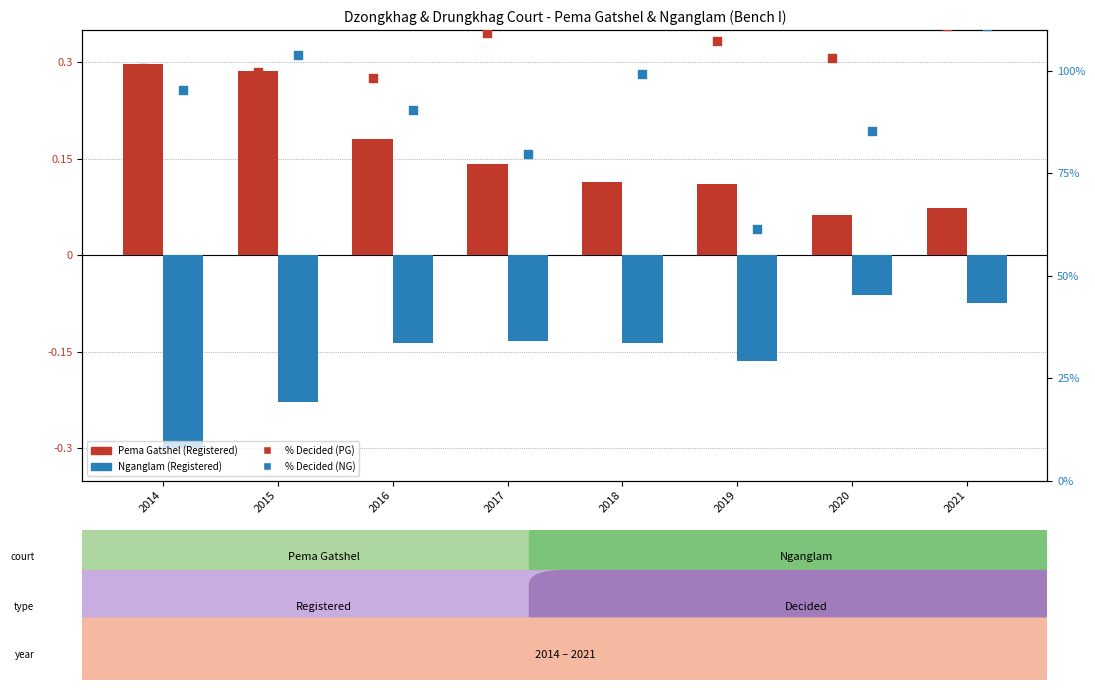

What is the total value across all series at 2019?

168.6